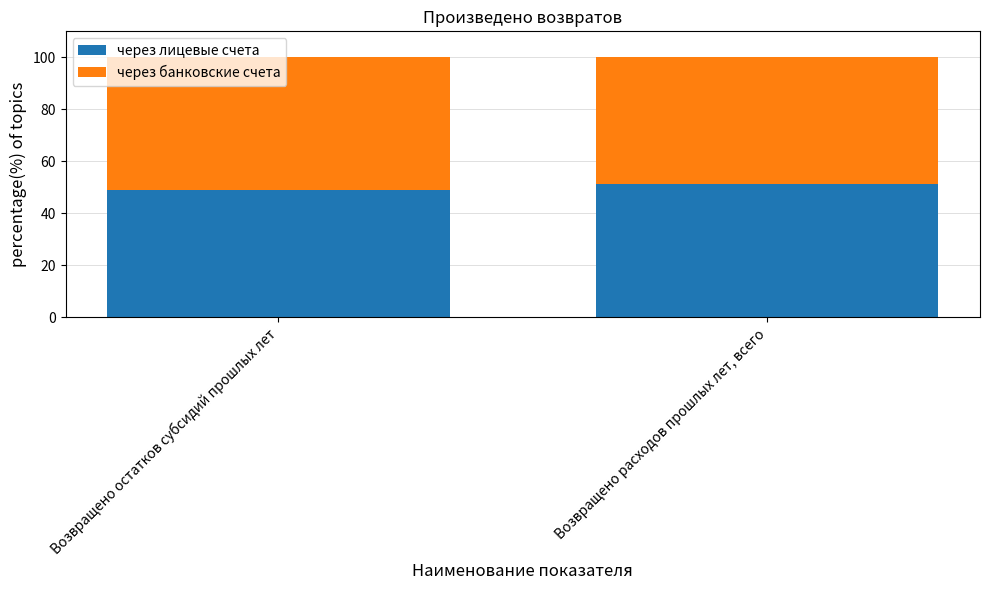

What is the total value across all series at Возвращено остатков субсидий прошлых лет?

100.0